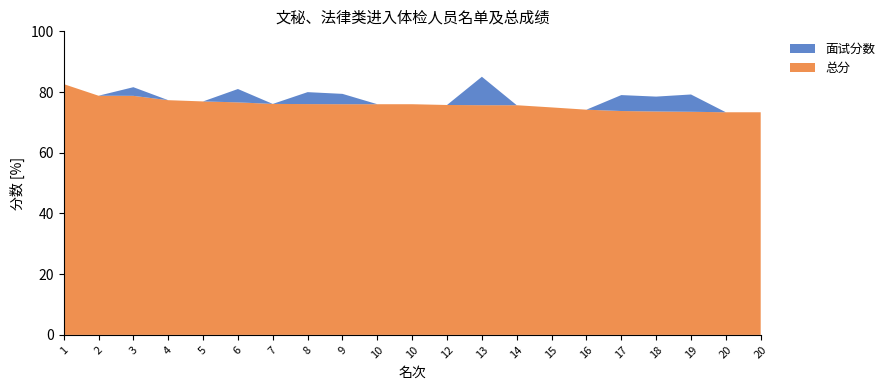

Reading right to left, what are all the values shown in this chart?

面试分数: 73.3	73.3	79.2	78.5	79.0	74.2	74.9	75.7	85.0	75.7	76.0	76.0	79.4	80.0	76.1	81.0	76.9	77.3	81.6	78.8	82.6
总分: 73.3	73.3	73.5	73.6	73.8	74.2	74.9	75.7	75.7	75.7	76.0	76.0	76.0	76.0	76.1	76.6	76.9	77.3	78.8	78.8	82.6